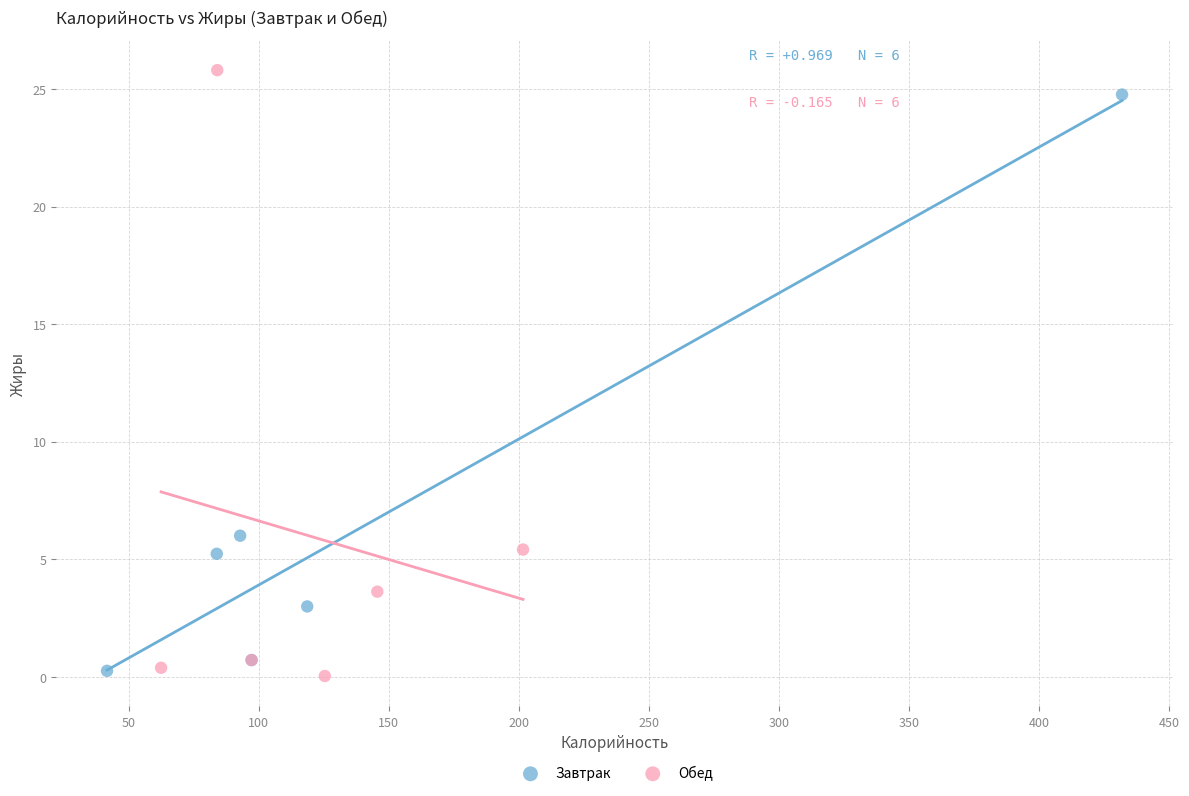

What are all the series names shown in the legend?

Завтрак, Обед